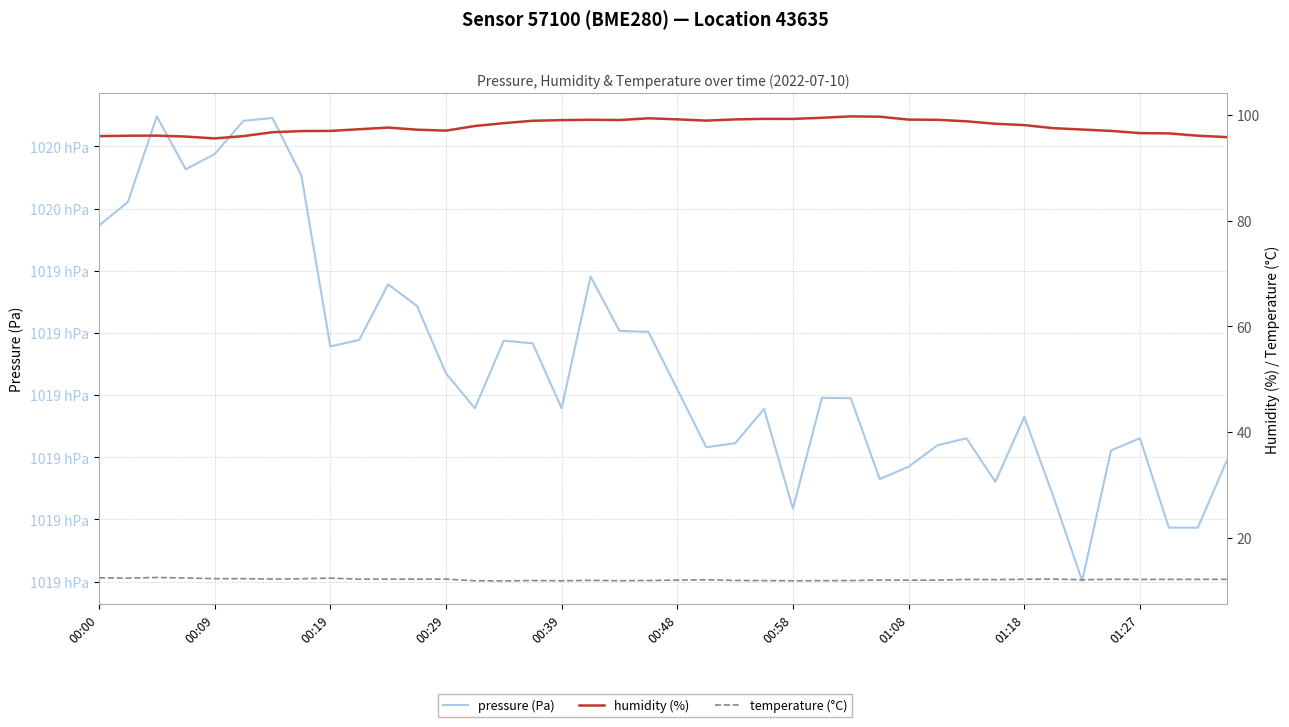

The humidity (%) series shows 128.8 at 30. True or false?

False